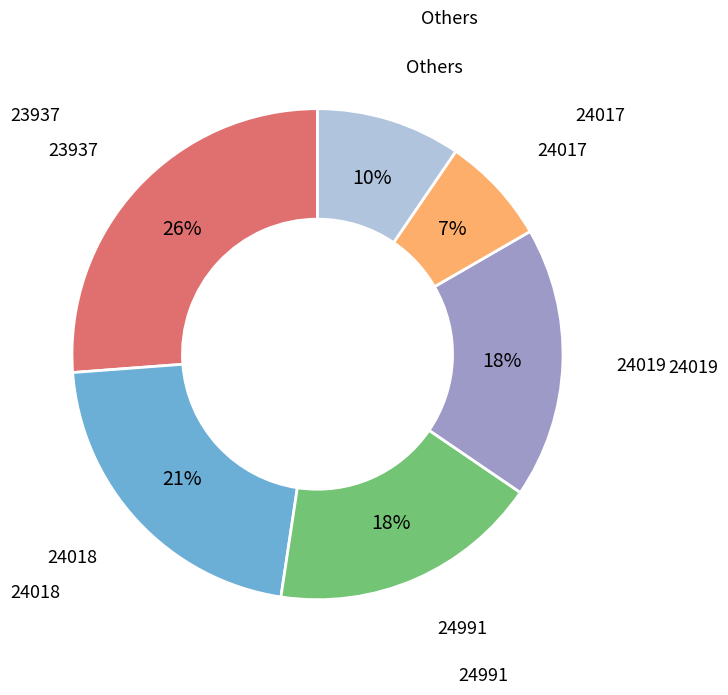

Is 24991 the majority of the pie?

No